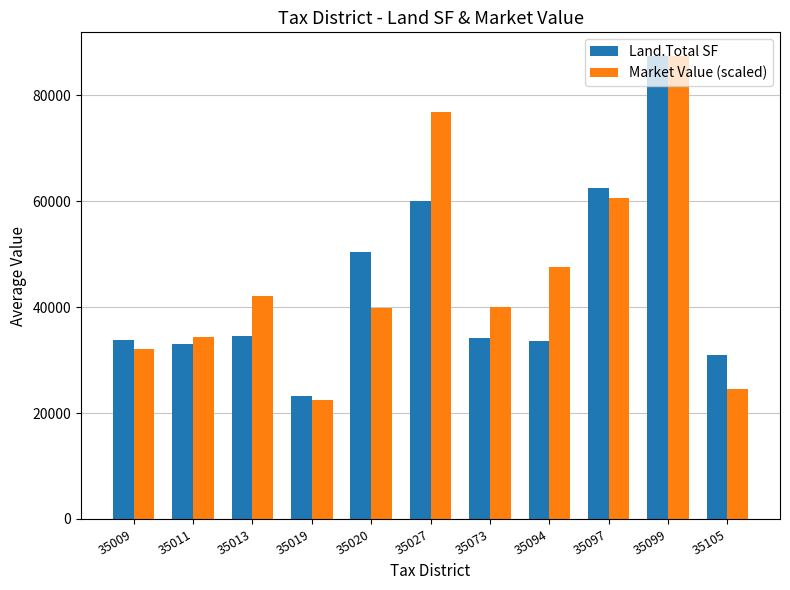

Rank the series at 35011 from lowest to highest value.

Land.Total SF, Market Value (scaled)